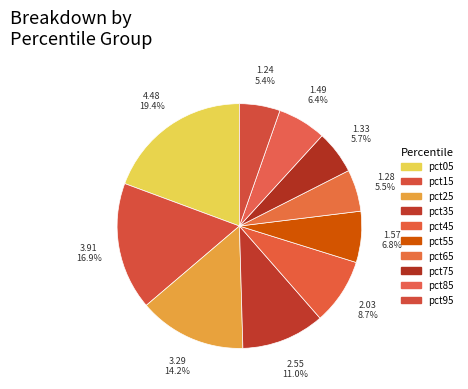

How many segments does this pie chart have?

10